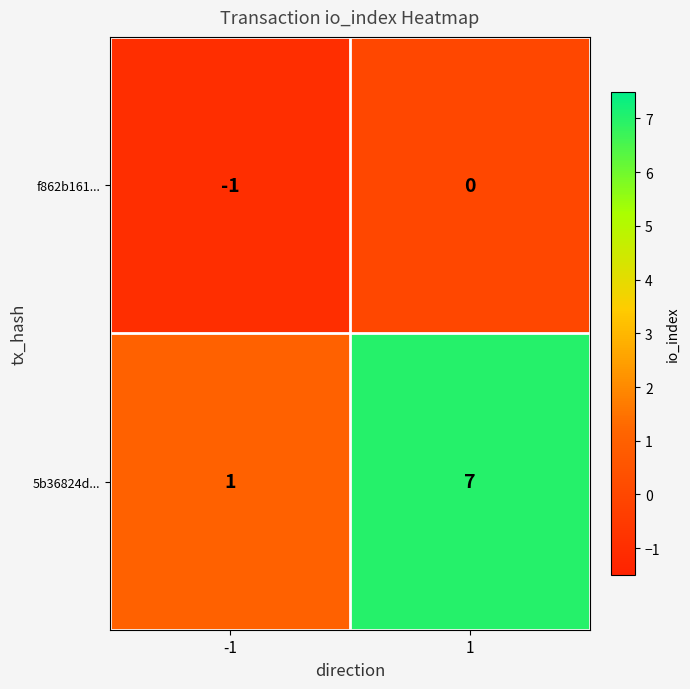

Rank the series by their average value, from lowest to highest.

f862b161..., 5b36824d...